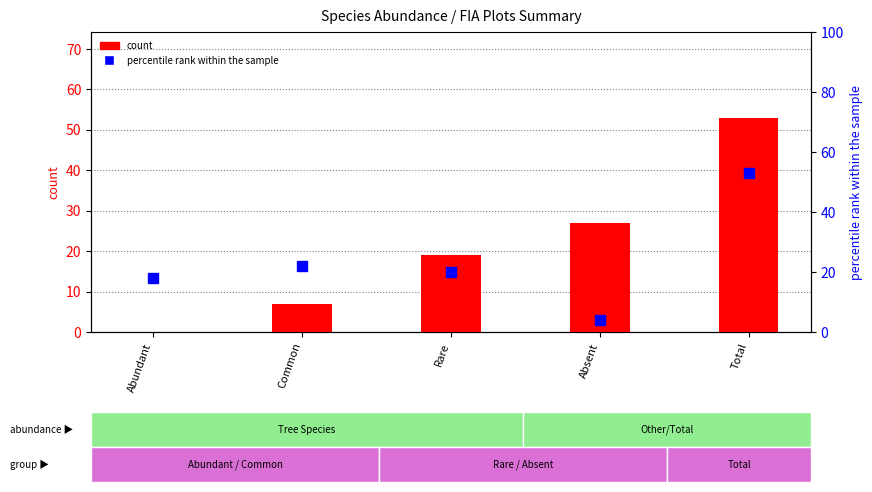

What is the difference between the values at Absent and Total?

26